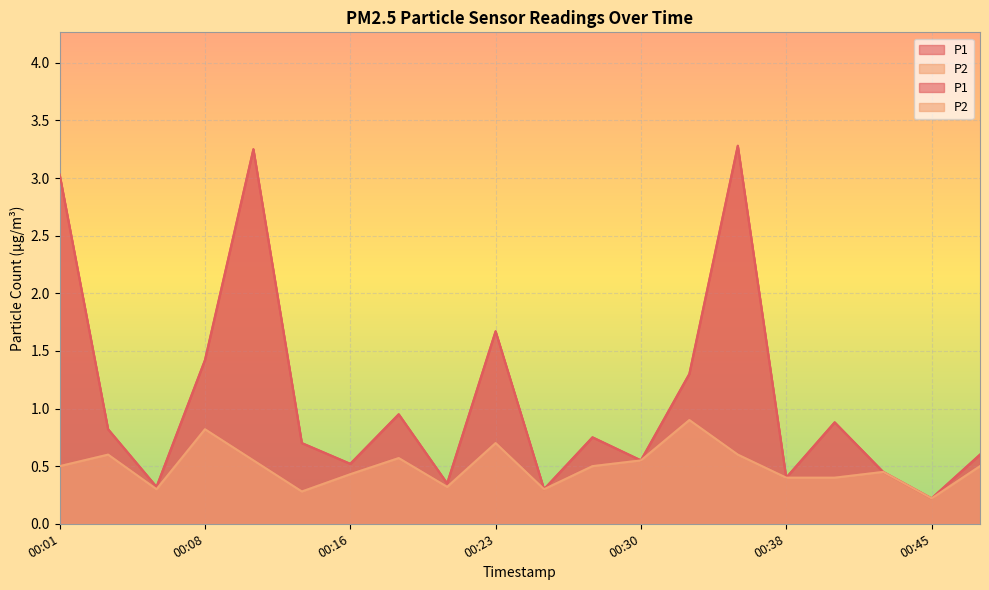

What is the difference between the maximum and minimum values in the P2 series?

0.7